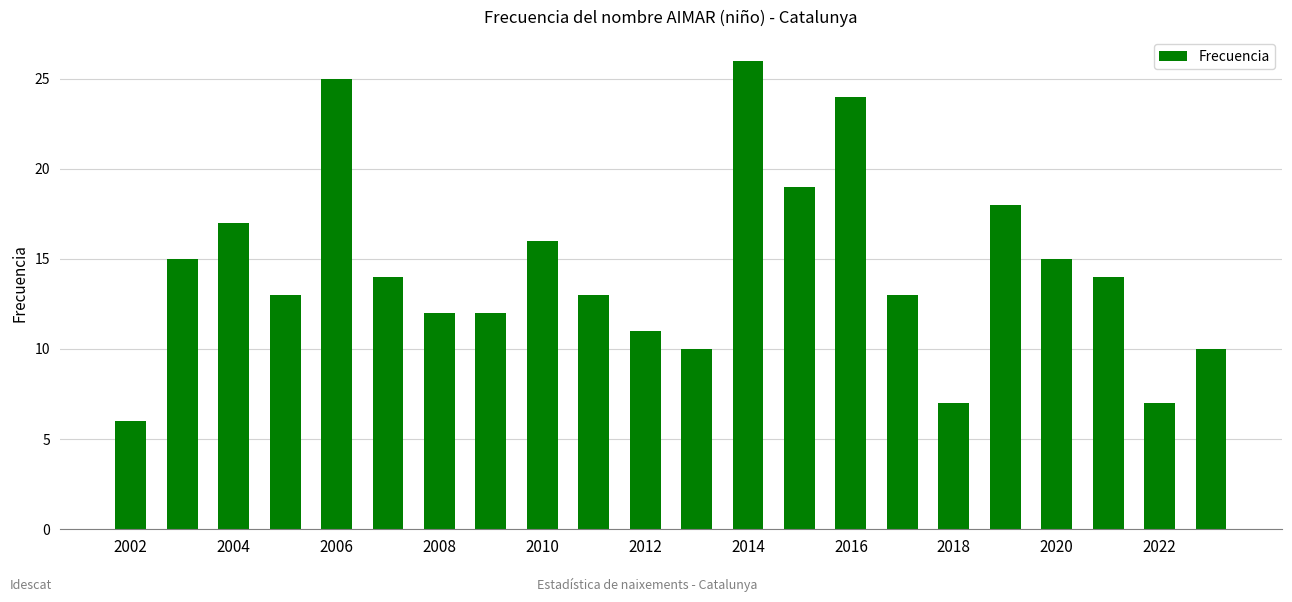

What is the value of the 1st bar from the left?

6